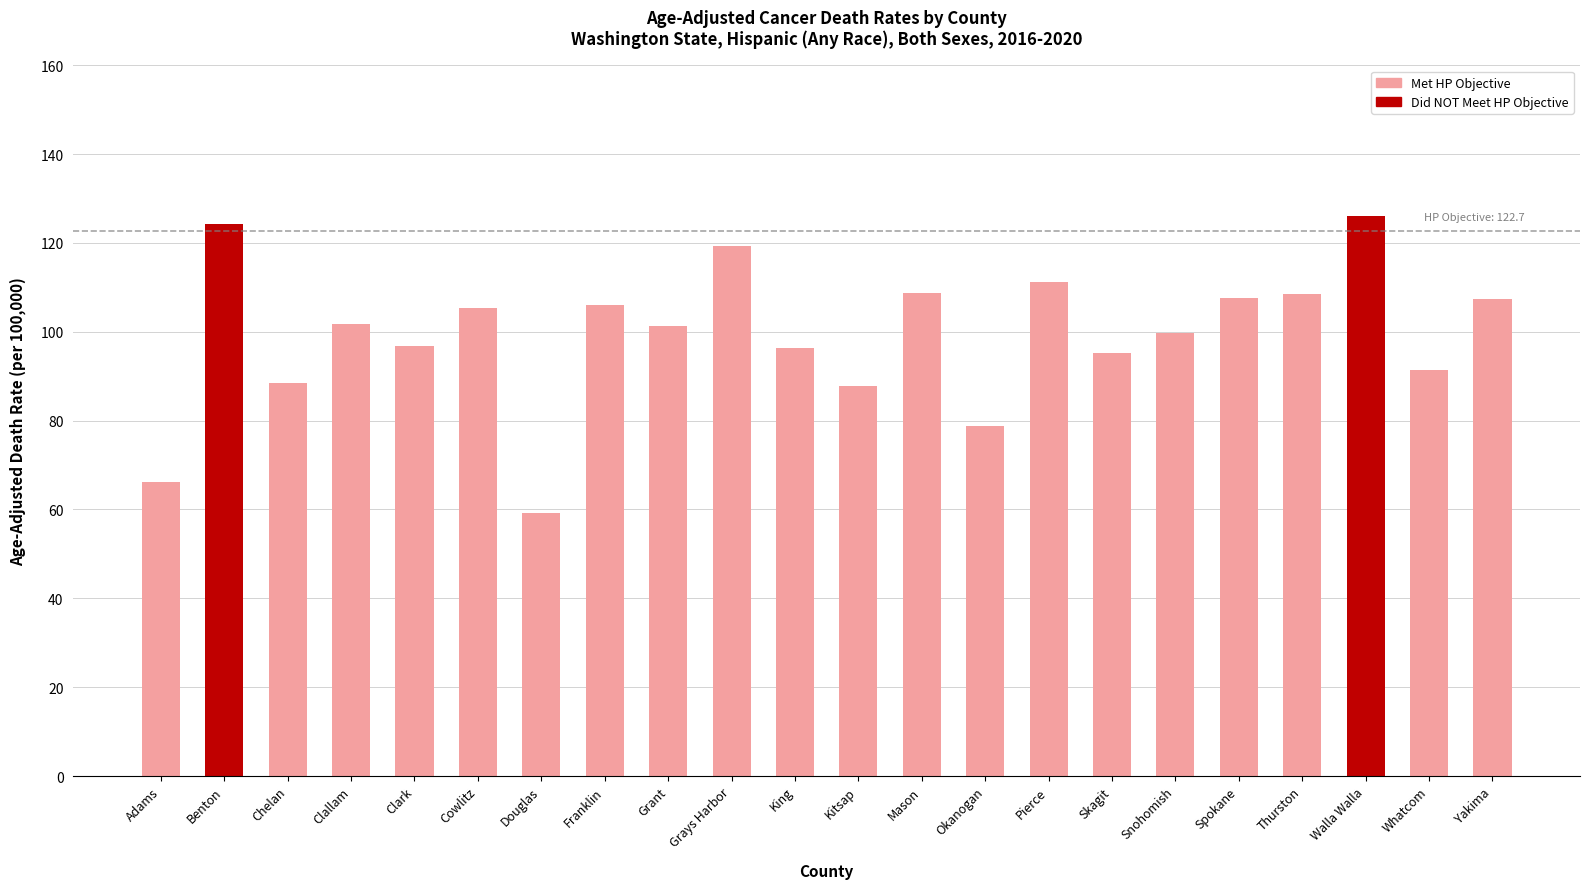

The chart shows a value of 101.8 at Clallam. True or false?

True